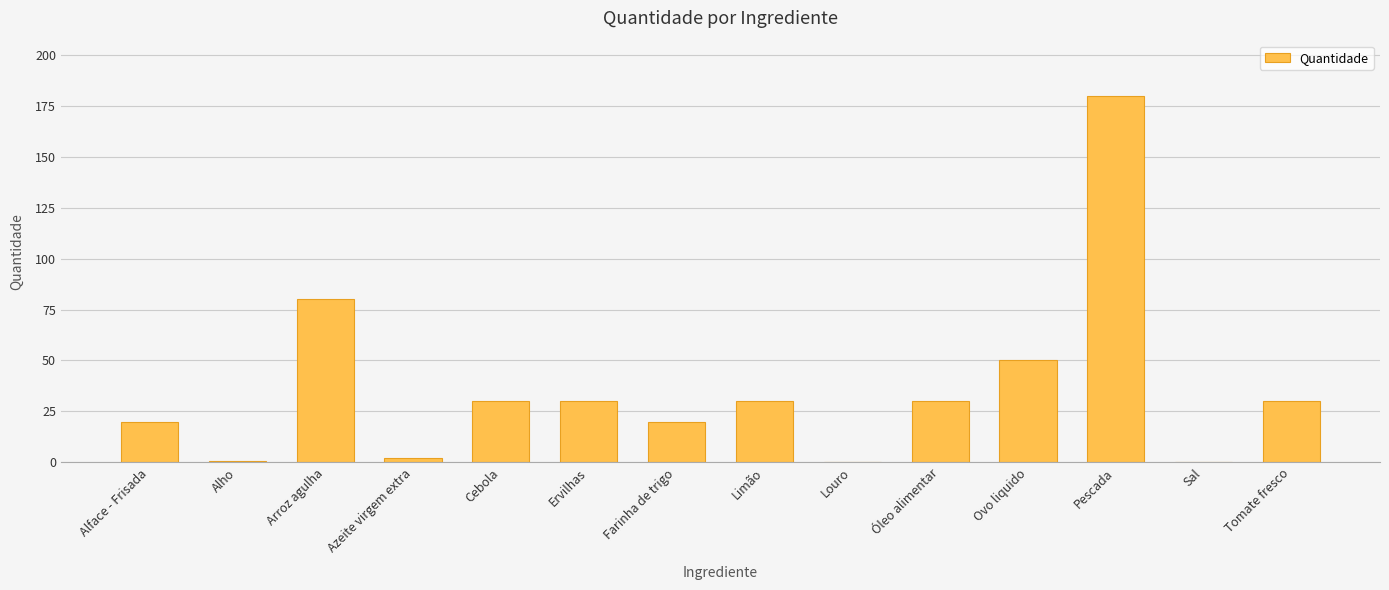

What is the average value?

35.9